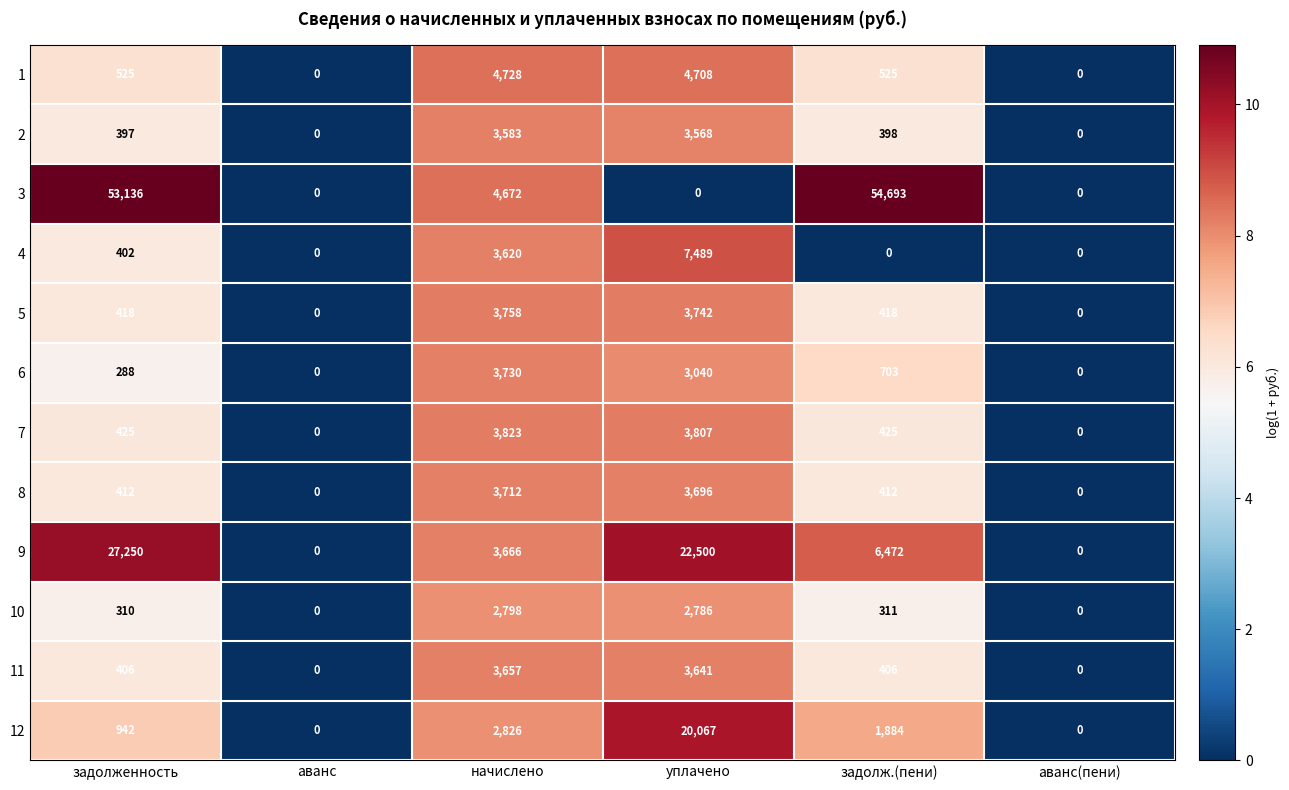

What is the difference between the second highest and second lowest values in the 3 series?

53136